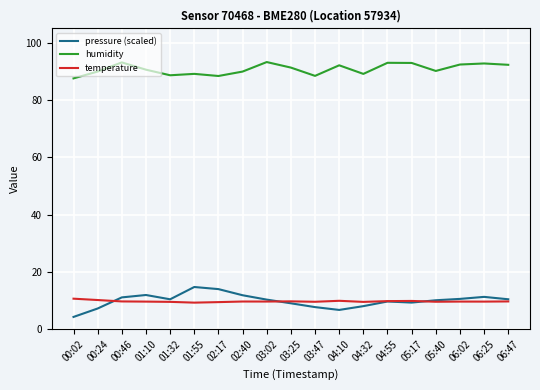

In humidity, how many points are lower than both neighbors (excluding endpoints)?

5